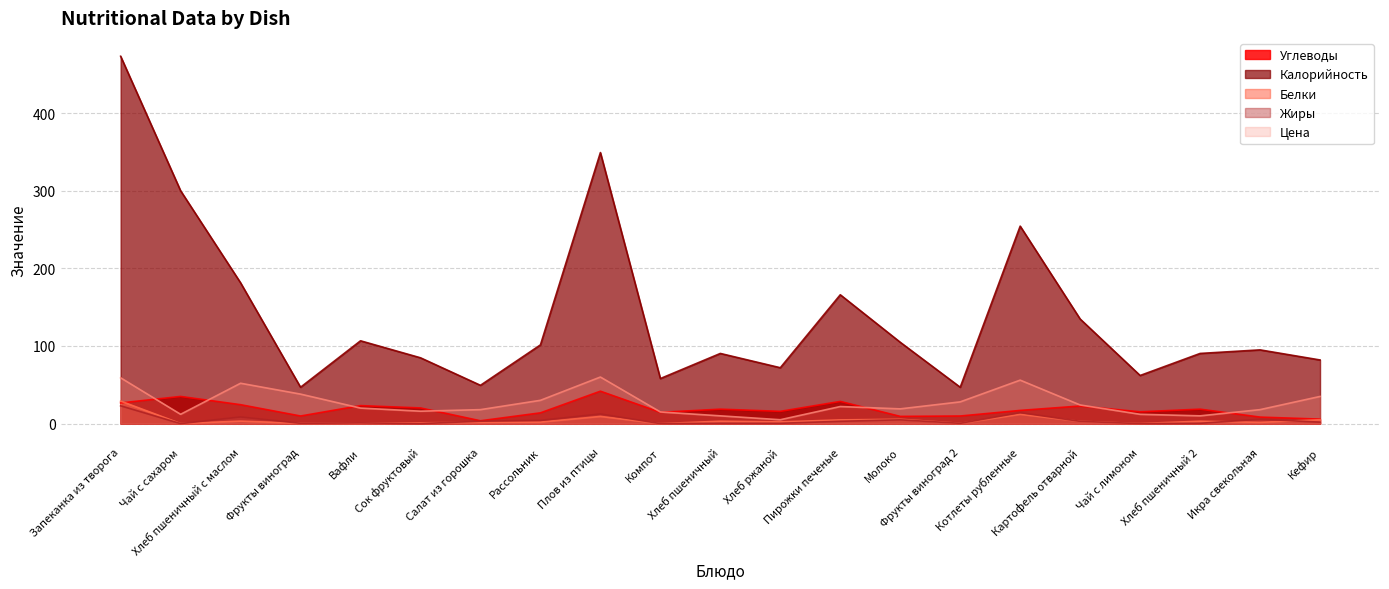

At Чай с лимоном, list the series in order from largest to smallest.

Калорийность, Углеводы, Цена, Белки, Жиры